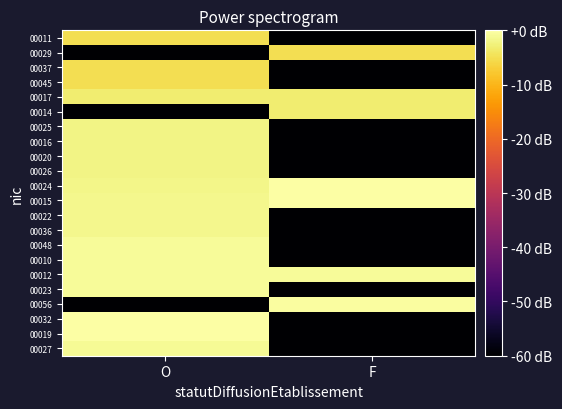

Between O and F, which is larger?

O